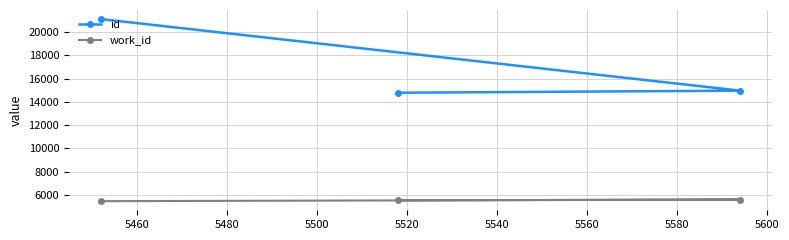

What is the sum of all id values?

50844